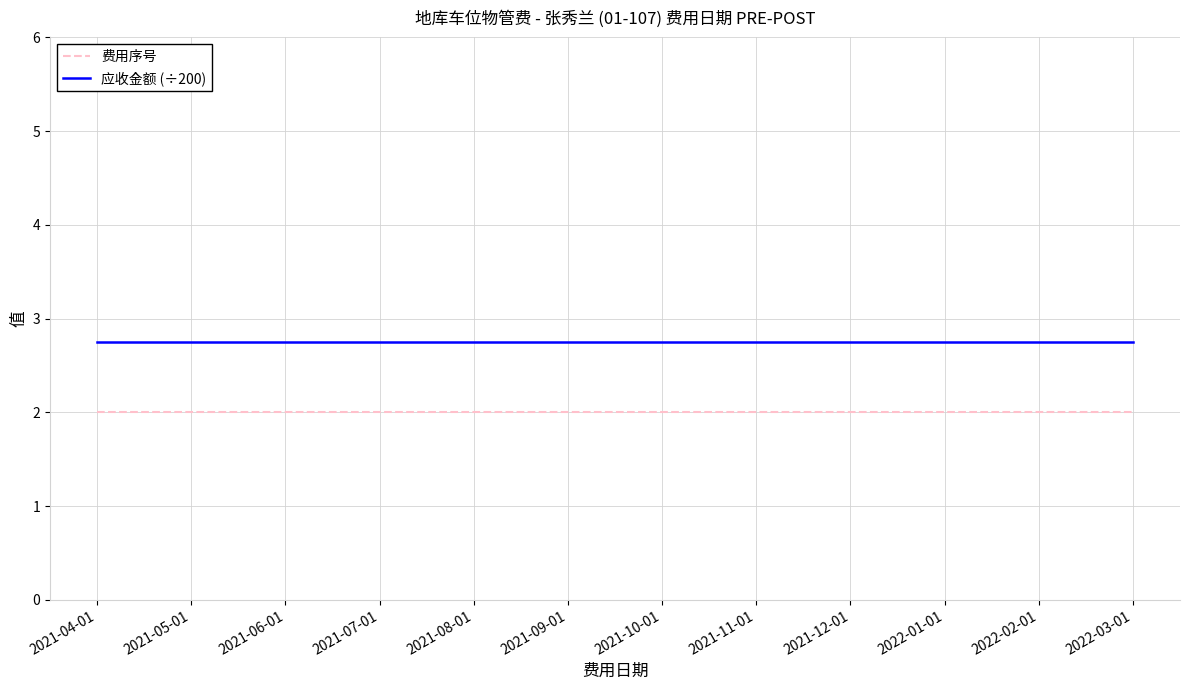

Rank the series at 2022-02-01 from lowest to highest value.

费用序号, 应收金额 (÷200)